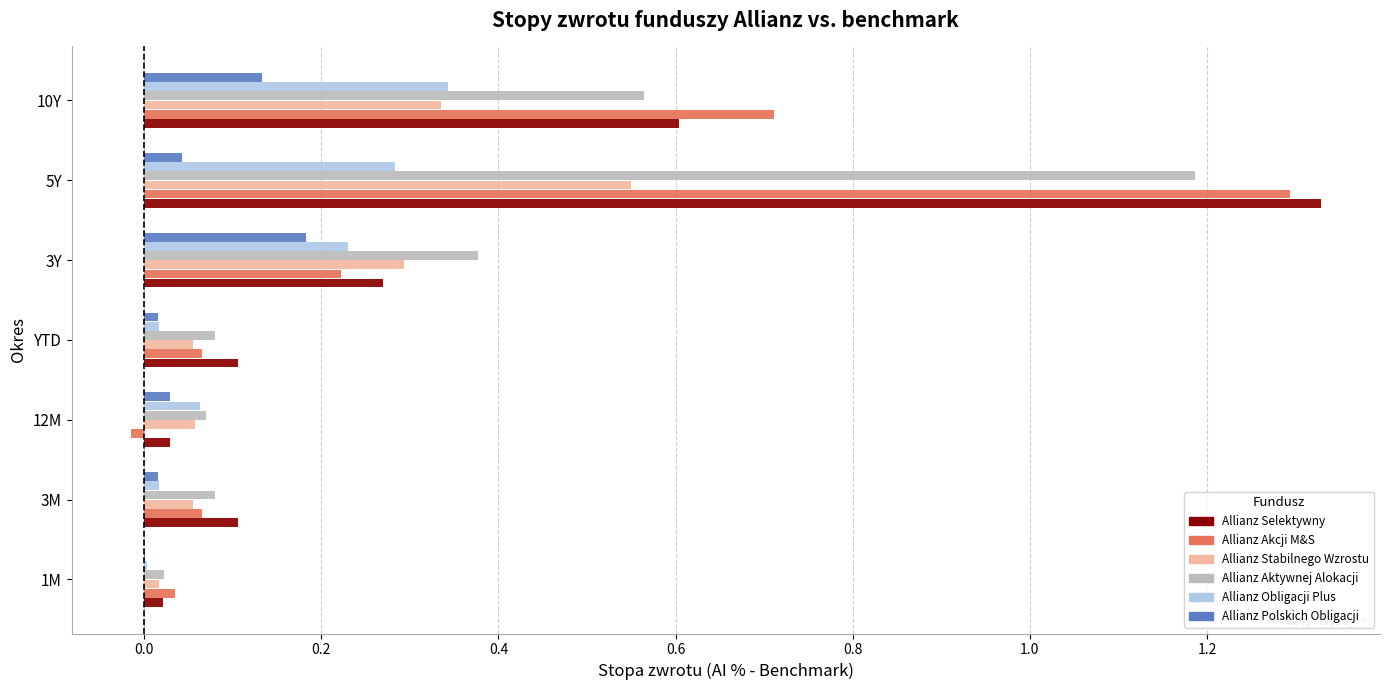

Which series changed the most between YTD and 10Y?

Allianz Akcji M&S